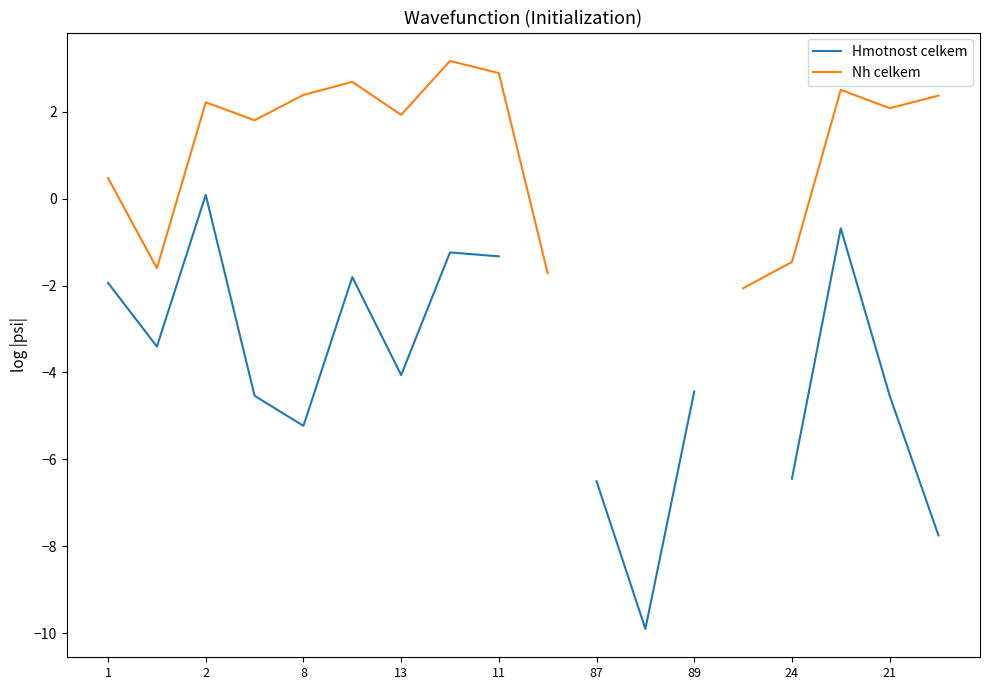

The Nh celkem series shows 2.7 at 13. True or false?

False